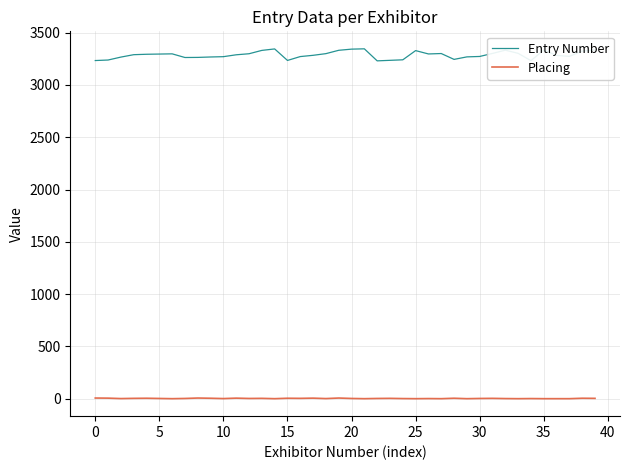

Which series has the largest range (max minus min)?

Entry Number